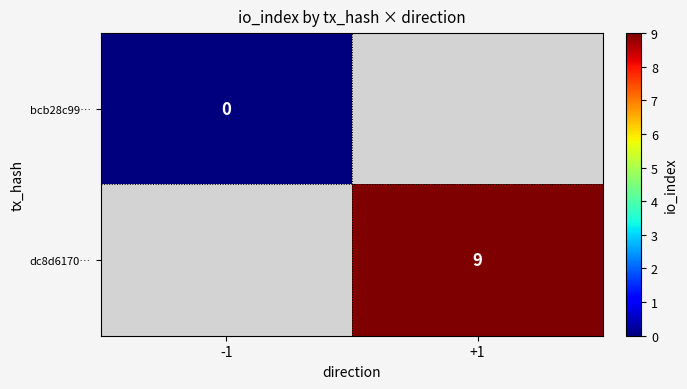

Is it true that dc8d6170… equals 16 at +1?

False